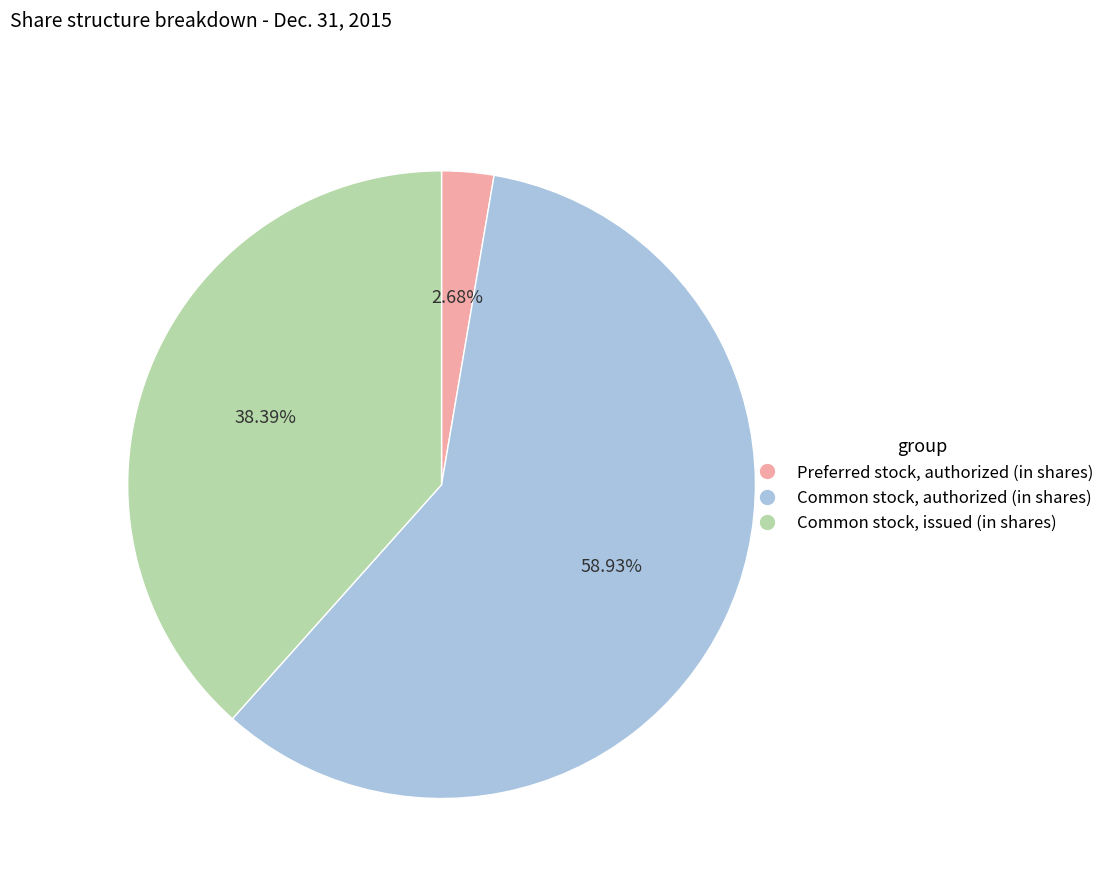

To the nearest percent, what is the average slice percentage?

33%